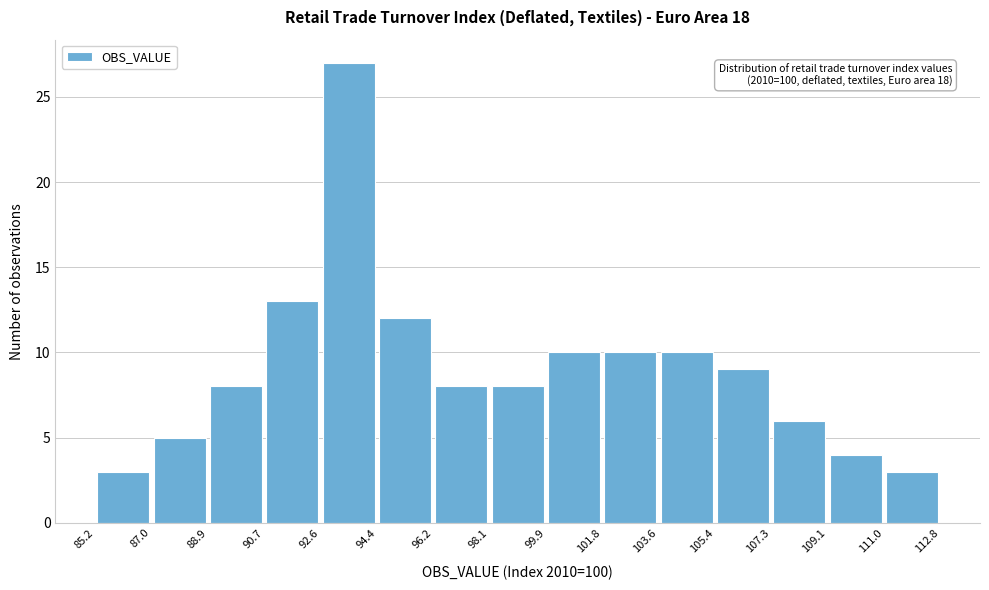

Over which range of the x-axis is the bar tallest?

92.6 to 94.4